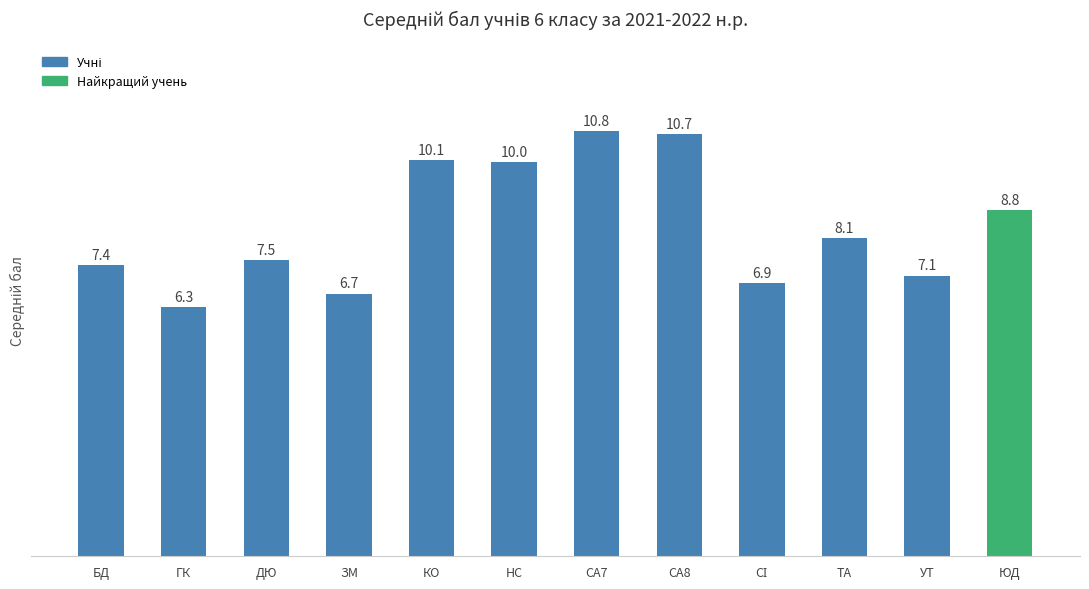

Between НС and ЮД, which is larger?

НС